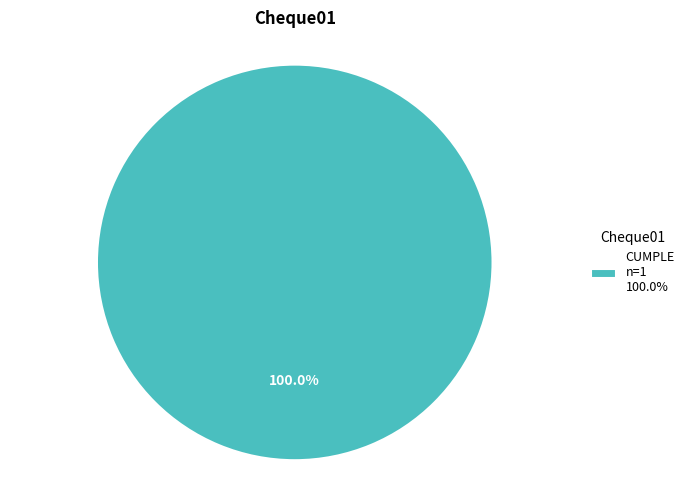

Which category accounts for the majority?

CUMPLE n=1 100.0%